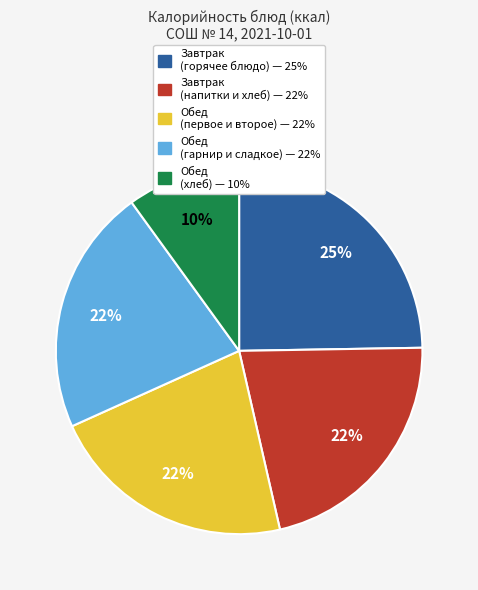

How many slices are in this pie chart?

5